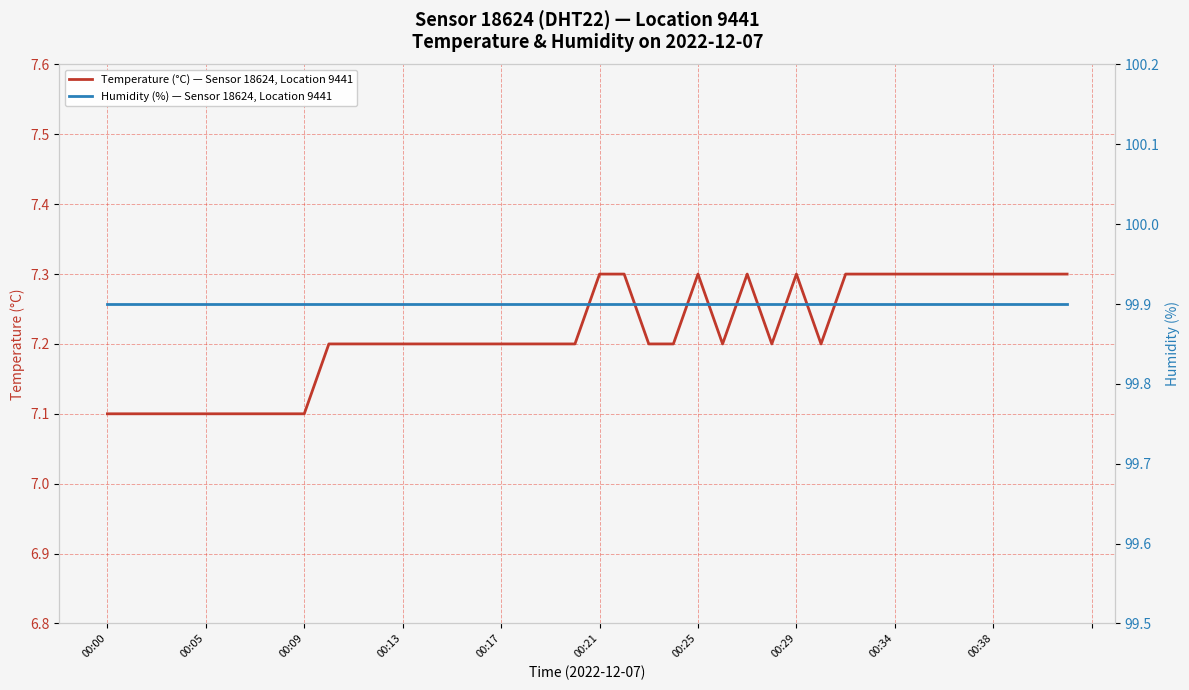

Is the value of Humidity (%) — Sensor 18624, Location 9441 at 29 greater than the value of Temperature (°C) — Sensor 18624, Location 9441 at 19?

Yes